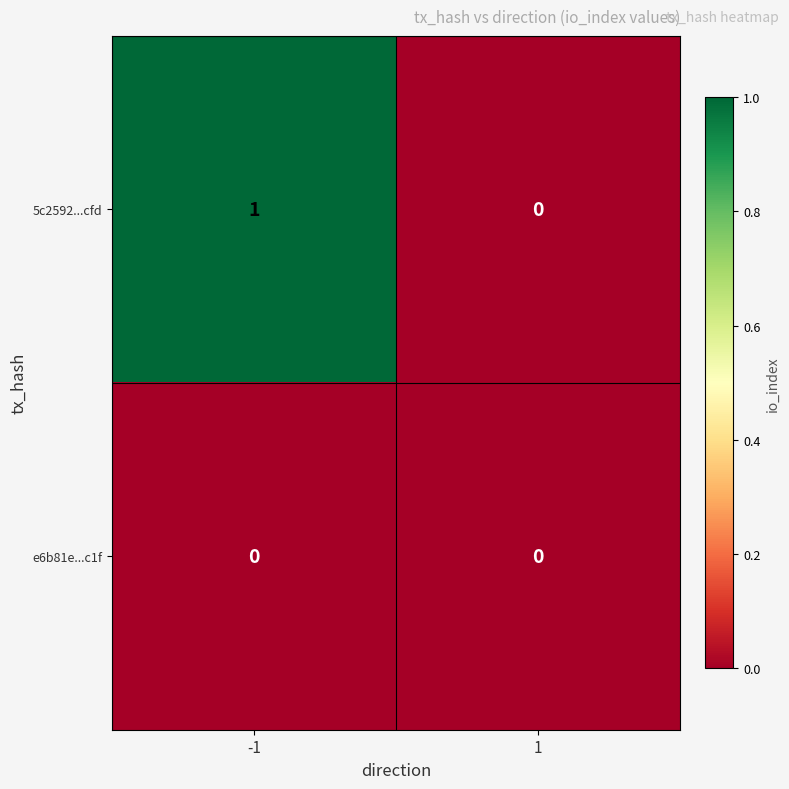

List the series in order of their peak value, lowest first.

e6b81e...c1f, 5c2592...cfd